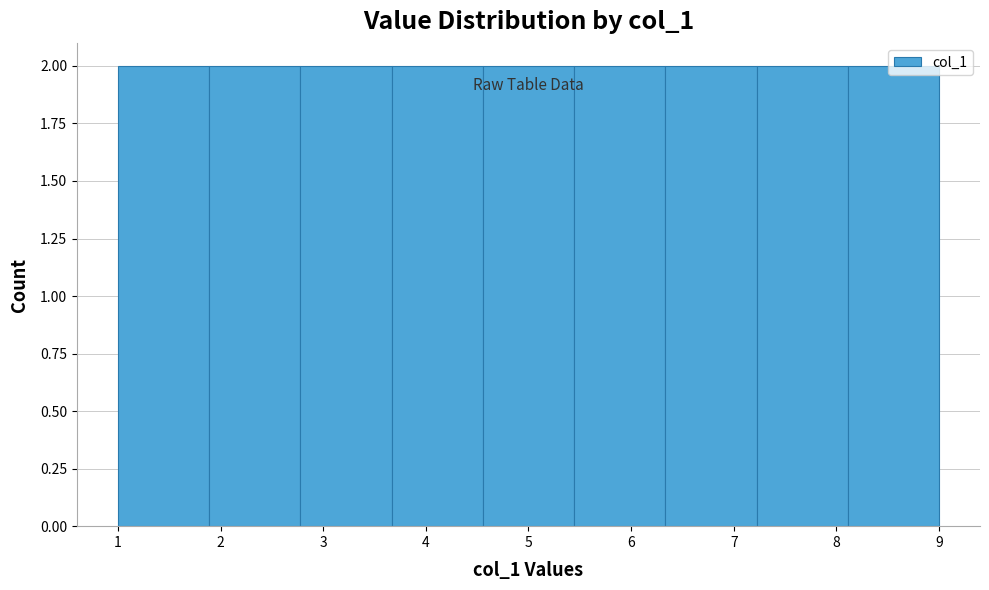

What is the height of the bar covering 3.7 to 4.6 on the x-axis? Neither the bar edges nor the heights are printed on the chart, so give them approximately, as read against the axes.

2